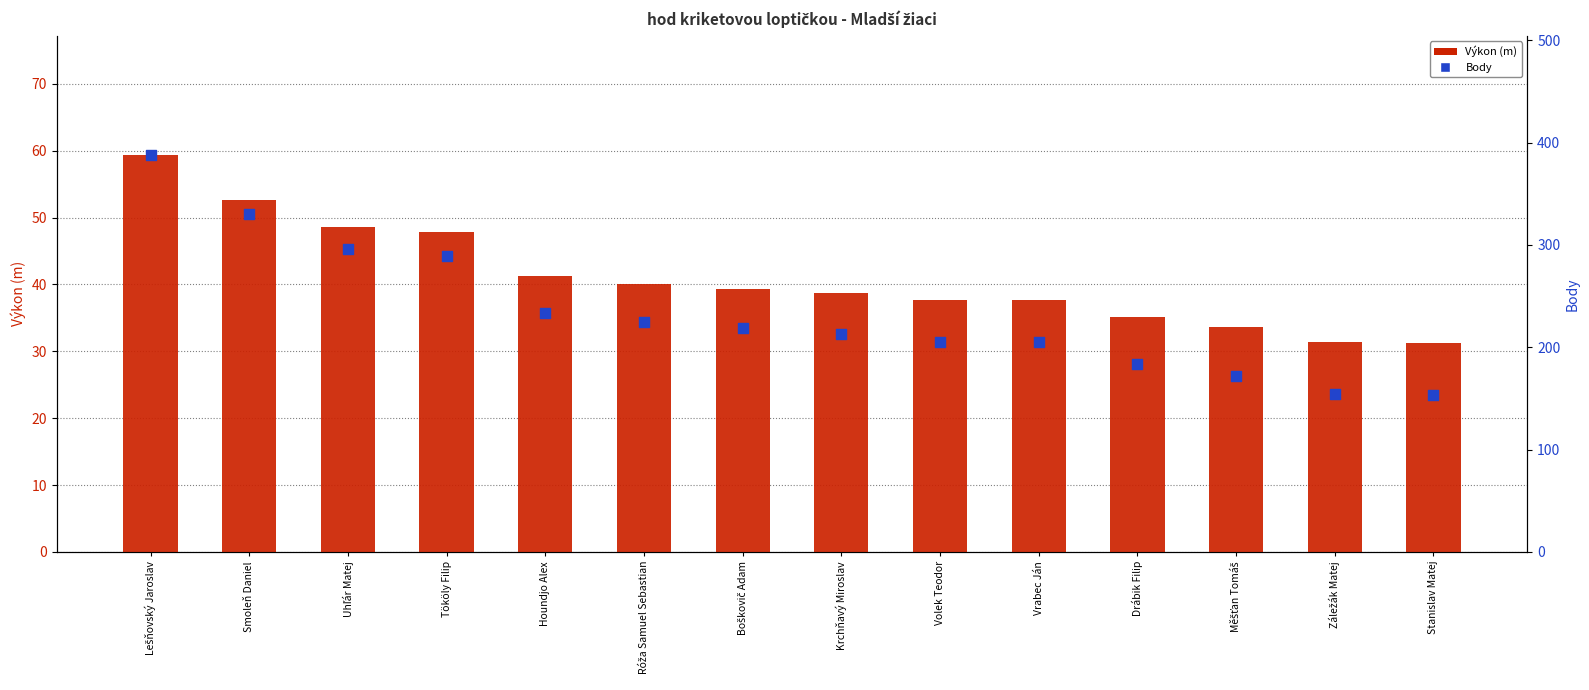

Which series has the widest spread of Y values?

Body